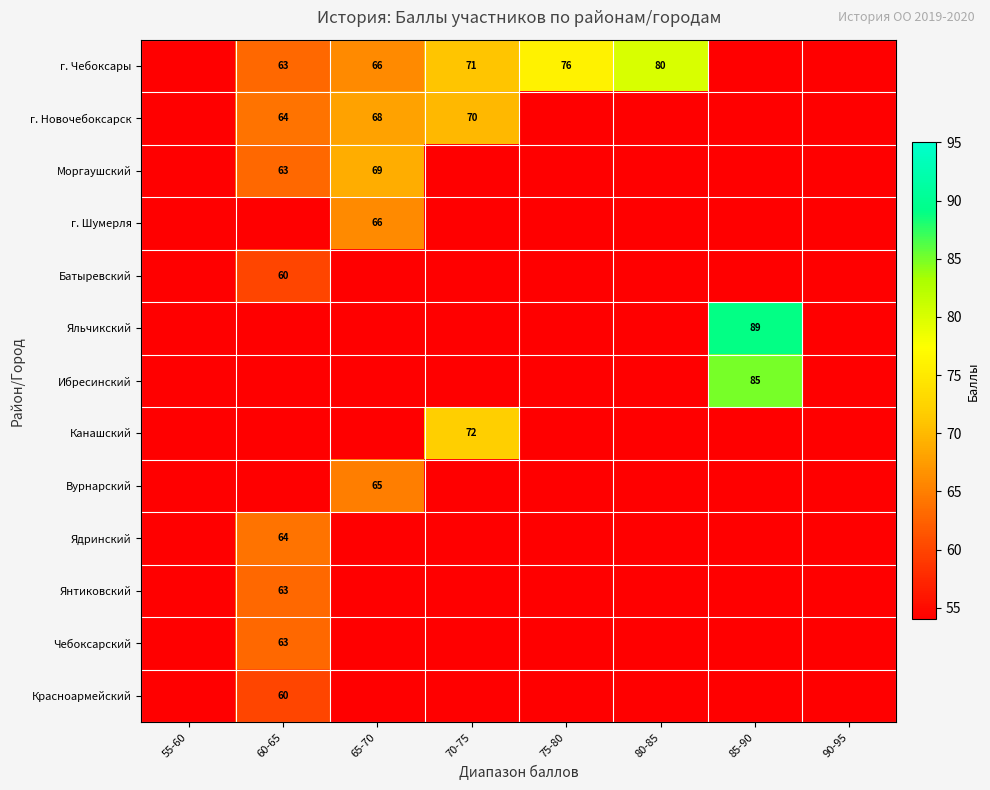

True or false: Ибресинский has a value of 54 at 80-85.

True